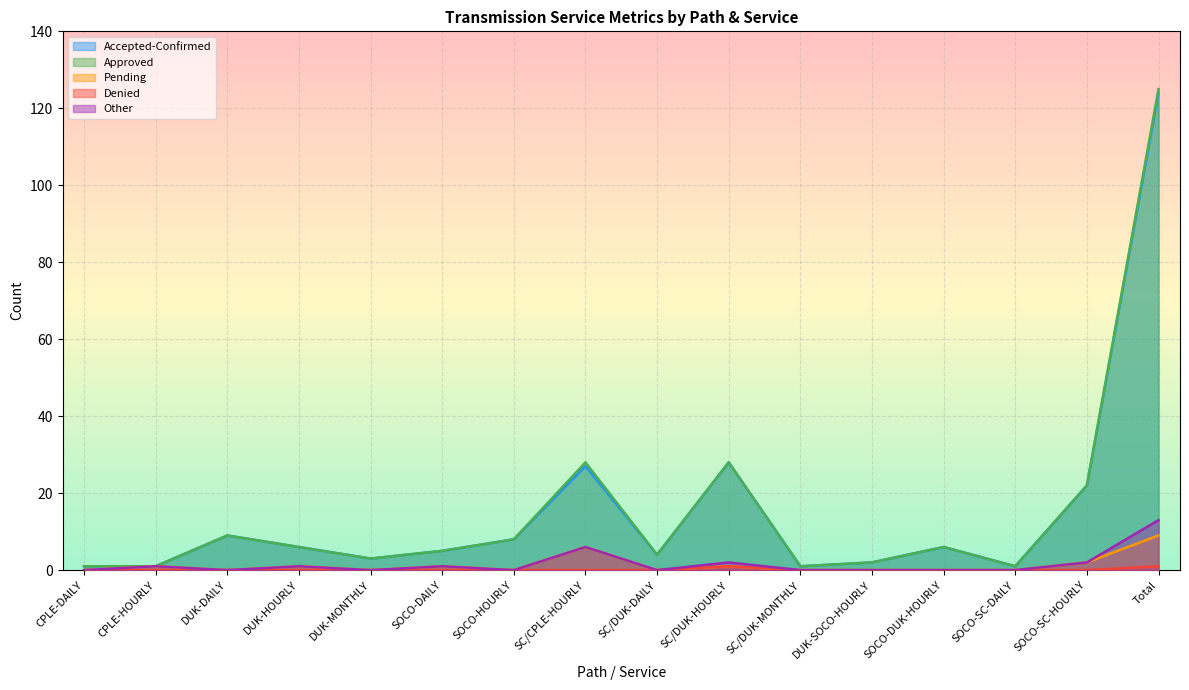

True or false: Denied has more than 0 interior local peaks.

True